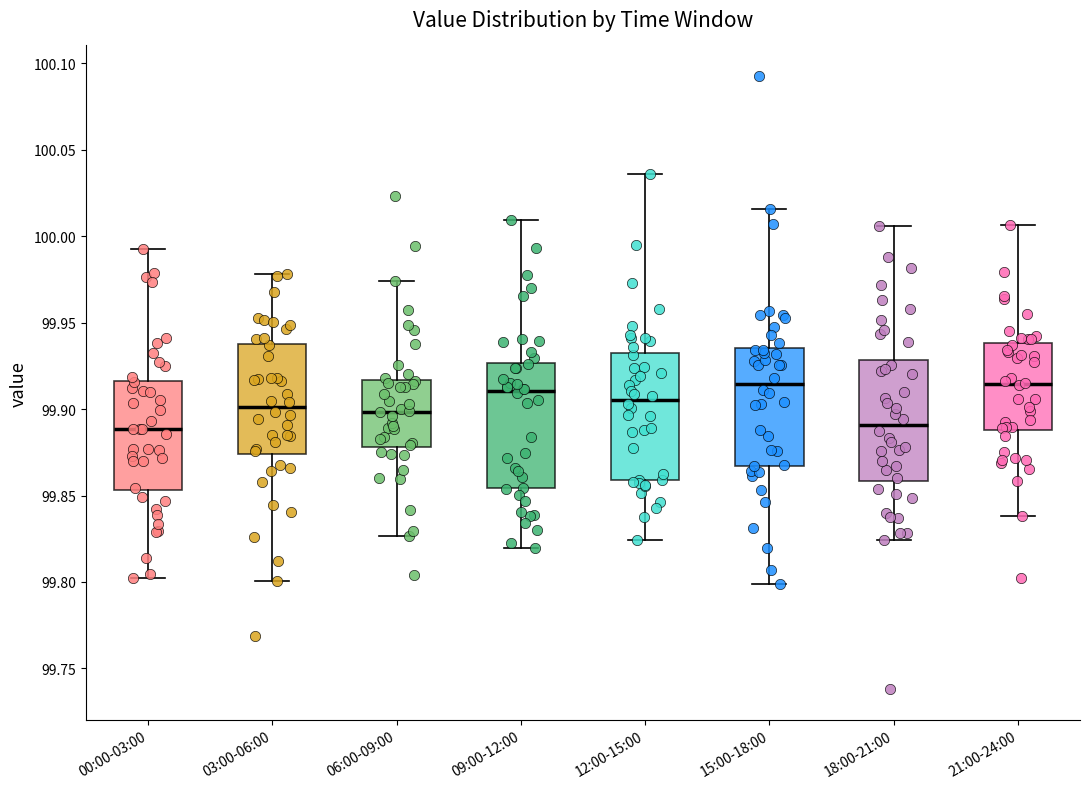

Reading left to right, read every box against the y-axis: the position of its median line, the range the box covers, and the ends of its whiskers. The values are not printed on the chart, so give them approximately, as read against the axis.

00:00-03:00: median 99.890, box 99.855 to 99.915, whiskers 99.800 to 99.995
03:00-06:00: median 99.900, box 99.875 to 99.940, whiskers 99.800 to 99.980
06:00-09:00: median 99.900, box 99.880 to 99.915, whiskers 99.825 to 99.975
09:00-12:00: median 99.910, box 99.855 to 99.925, whiskers 99.820 to 100.010
12:00-15:00: median 99.905, box 99.860 to 99.930, whiskers 99.825 to 100.035
15:00-18:00: median 99.915, box 99.865 to 99.935, whiskers 99.800 to 100.015
18:00-21:00: median 99.890, box 99.860 to 99.930, whiskers 99.825 to 100.005
21:00-24:00: median 99.915, box 99.890 to 99.940, whiskers 99.840 to 100.005